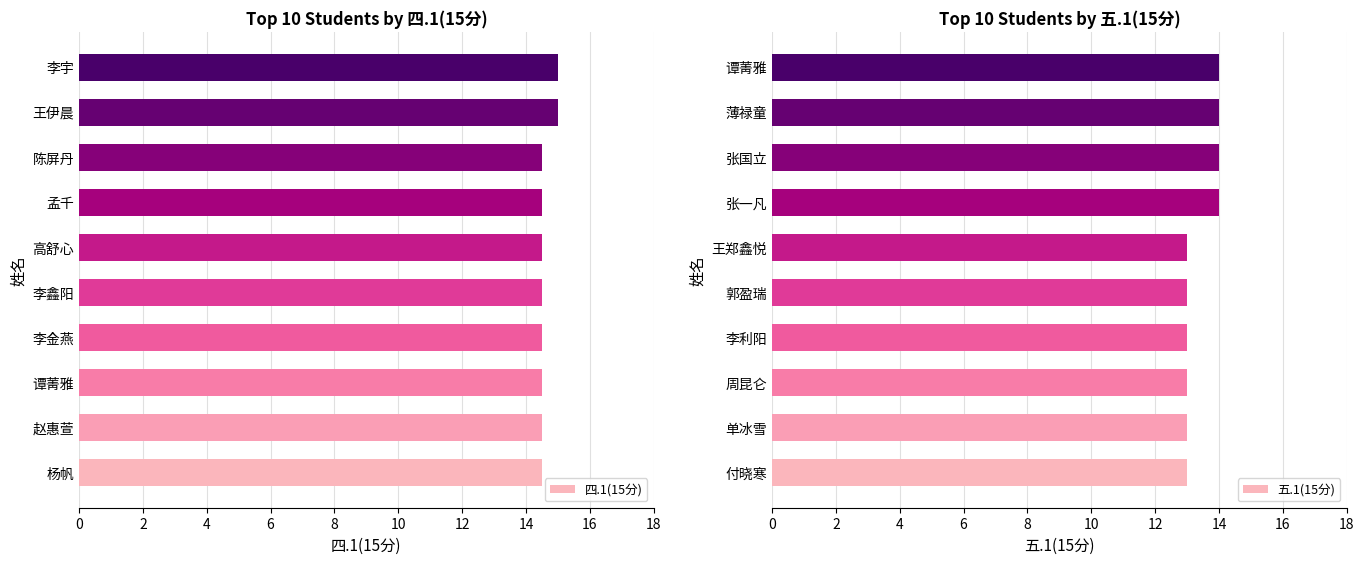

What is the maximum value for 四.1(15分)?

15.0